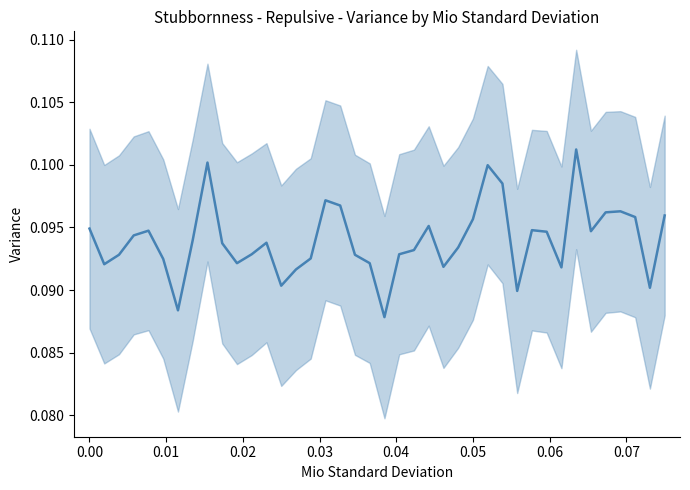

How many categories are shown in the chart?

40